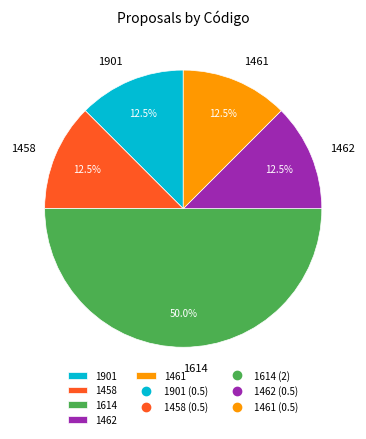

Does 1462 represent more than half of the total?

No